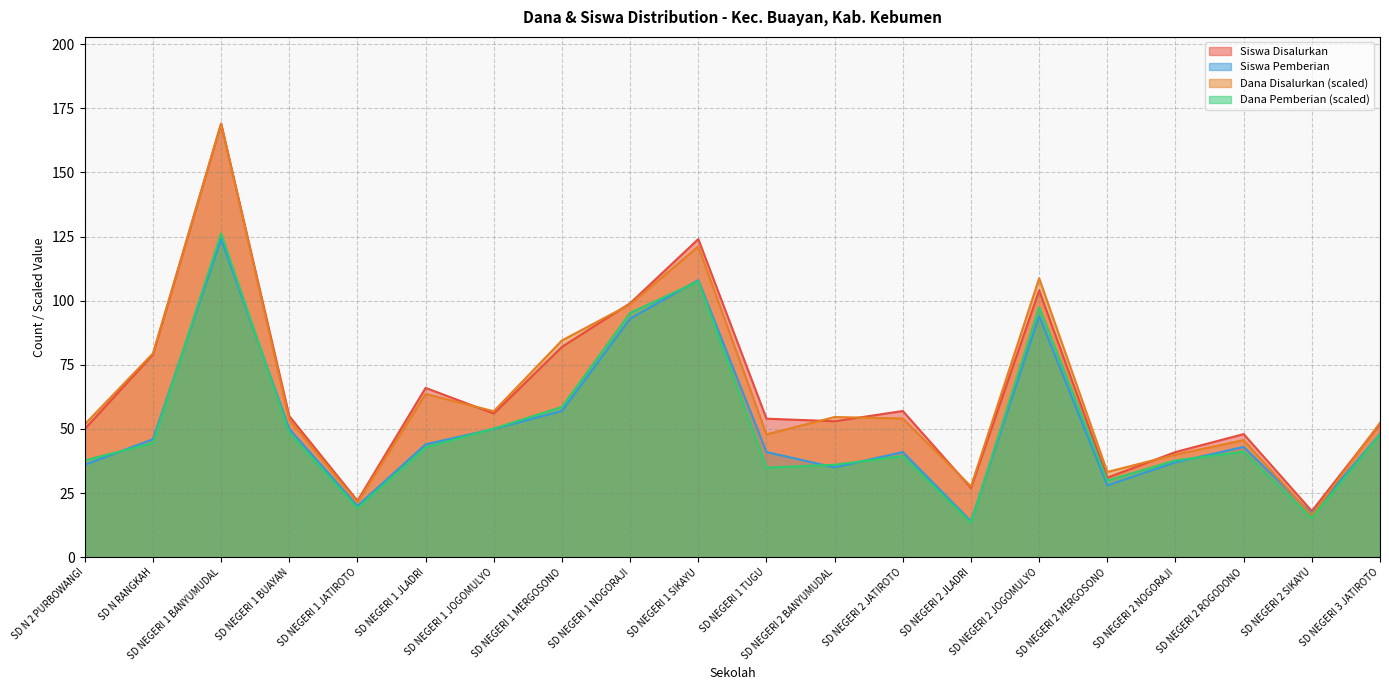

Reading left to right, extract all data points from this chart.

Dana Disalurkan: SD N 2 PURBOWANGI=51.8	SD N RANGKAH=79.4	SD NEGERI 1 BANYUMUDAL=169.0	SD NEGERI 1 BUAYAN=53.5	SD NEGERI 1 JATIROTO=21.4	SD NEGERI 1 JLADRI=63.7	SD NEGERI 1 JOGOMULYO=56.9	SD NEGERI 1 MERGOSONO=84.5	SD NEGERI 1 NOGORAJI=98.6	SD NEGERI 1 SIKAYU=121.1	SD NEGERI 1 TUGU=47.9	SD NEGERI 2 BANYUMUDAL=54.6	SD NEGERI 2 JATIROTO=54.1	SD NEGERI 2 JLADRI=27.6	SD NEGERI 2 JOGOMULYO=108.7	SD NEGERI 2 MERGOSONO=33.2	SD NEGERI 2 NOGORAJI=40.0	SD NEGERI 2 ROGODONO=45.6	SD NEGERI 2 SIKAYU=16.3	SD NEGERI 3 JATIROTO=52.4
Siswa Disalurkan: SD N 2 PURBOWANGI=50.0	SD N RANGKAH=79.0	SD NEGERI 1 BANYUMUDAL=169.0	SD NEGERI 1 BUAYAN=55.0	SD NEGERI 1 JATIROTO=22.0	SD NEGERI 1 JLADRI=66.0	SD NEGERI 1 JOGOMULYO=56.0	SD NEGERI 1 MERGOSONO=82.0	SD NEGERI 1 NOGORAJI=99.0	SD NEGERI 1 SIKAYU=124.0	SD NEGERI 1 TUGU=54.0	SD NEGERI 2 BANYUMUDAL=53.0	SD NEGERI 2 JATIROTO=57.0	SD NEGERI 2 JLADRI=27.0	SD NEGERI 2 JOGOMULYO=104.0	SD NEGERI 2 MERGOSONO=31.0	SD NEGERI 2 NOGORAJI=41.0	SD NEGERI 2 ROGODONO=48.0	SD NEGERI 2 SIKAYU=18.0	SD NEGERI 3 JATIROTO=52.0
Dana Pemberian: SD N 2 PURBOWANGI=37.7	SD N RANGKAH=44.5	SD NEGERI 1 BANYUMUDAL=126.2	SD NEGERI 1 BUAYAN=48.4	SD NEGERI 1 JATIROTO=19.2	SD NEGERI 1 JLADRI=42.8	SD NEGERI 1 JOGOMULYO=50.1	SD NEGERI 1 MERGOSONO=58.6	SD NEGERI 1 NOGORAJI=95.2	SD NEGERI 1 SIKAYU=107.6	SD NEGERI 1 TUGU=34.9	SD NEGERI 2 BANYUMUDAL=36.1	SD NEGERI 2 JATIROTO=39.4	SD NEGERI 2 JLADRI=13.5	SD NEGERI 2 JOGOMULYO=97.5	SD NEGERI 2 MERGOSONO=29.9	SD NEGERI 2 NOGORAJI=37.7	SD NEGERI 2 ROGODONO=41.1	SD NEGERI 2 SIKAYU=15.2	SD NEGERI 3 JATIROTO=47.9
Siswa Pemberian: SD N 2 PURBOWANGI=36.0	SD N RANGKAH=46.0	SD NEGERI 1 BANYUMUDAL=124.0	SD NEGERI 1 BUAYAN=50.0	SD NEGERI 1 JATIROTO=20.0	SD NEGERI 1 JLADRI=44.0	SD NEGERI 1 JOGOMULYO=50.0	SD NEGERI 1 MERGOSONO=57.0	SD NEGERI 1 NOGORAJI=93.0	SD NEGERI 1 SIKAYU=108.0	SD NEGERI 1 TUGU=41.0	SD NEGERI 2 BANYUMUDAL=35.0	SD NEGERI 2 JATIROTO=41.0	SD NEGERI 2 JLADRI=14.0	SD NEGERI 2 JOGOMULYO=94.0	SD NEGERI 2 MERGOSONO=28.0	SD NEGERI 2 NOGORAJI=37.0	SD NEGERI 2 ROGODONO=43.0	SD NEGERI 2 SIKAYU=17.0	SD NEGERI 3 JATIROTO=48.0